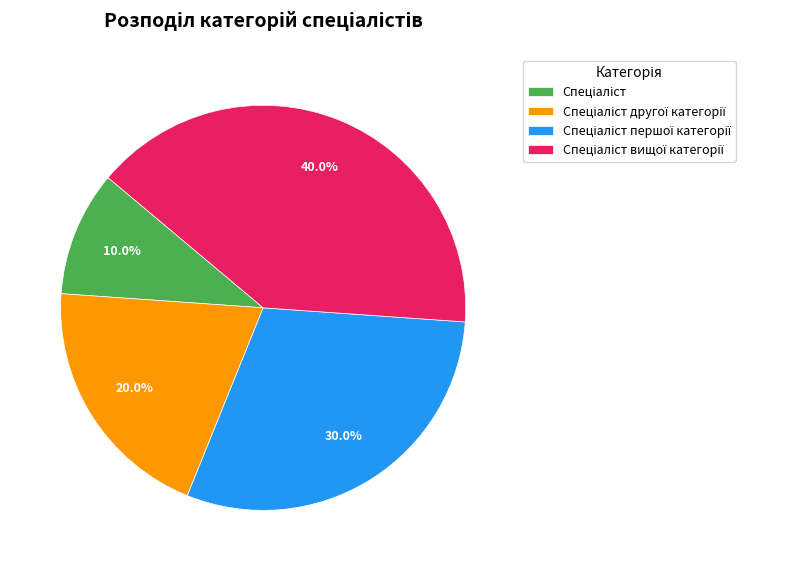

Is there a majority slice in this chart?

No